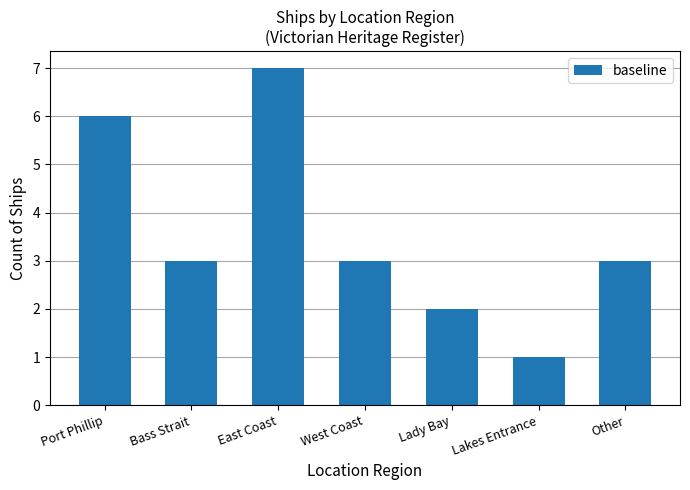

Reading left to right, what are all the values shown in this chart?

Port Phillip=6	Bass Strait=3	East Coast=7	West Coast=3	Lady Bay=2	Lakes Entrance=1	Other=3